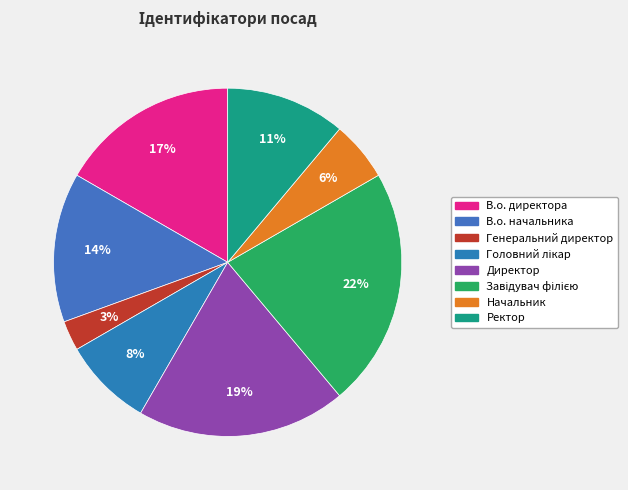

Which has a higher value, Ректор or Директор?

Директор